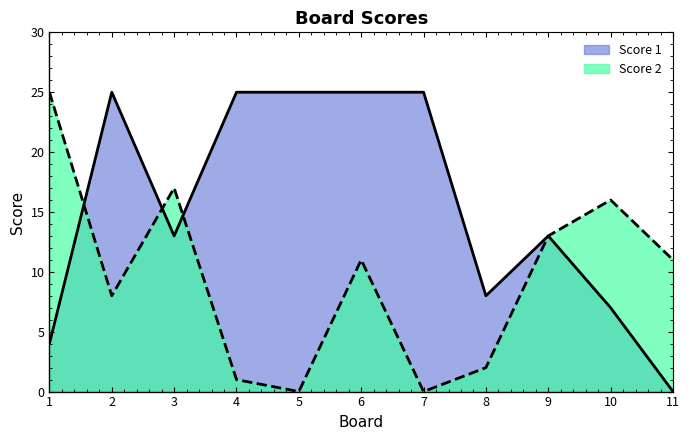

Where do Score 1 and Score 2 first cross each other?

1 and 2